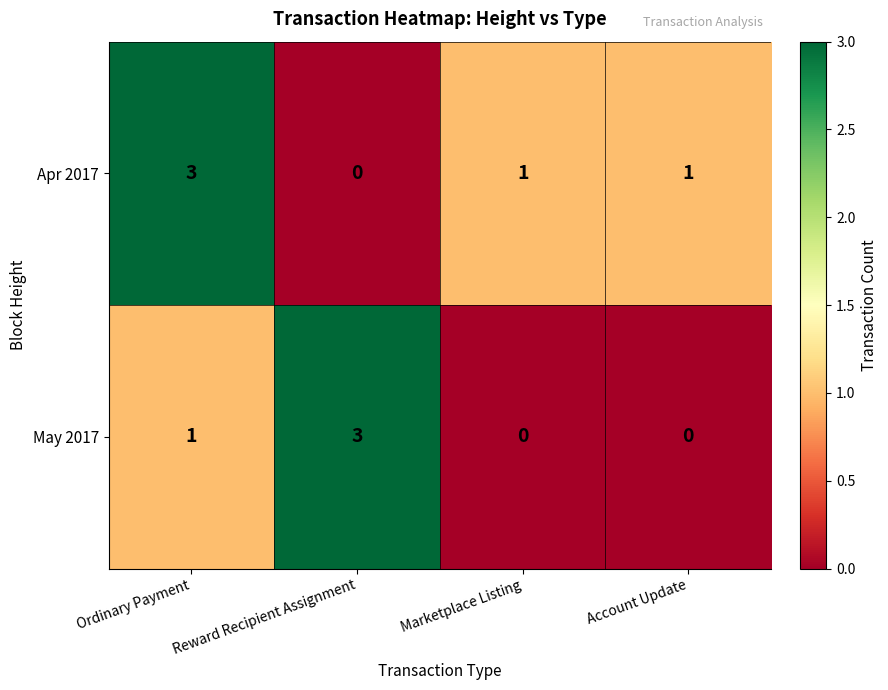

Count the number of categories in the chart.

4